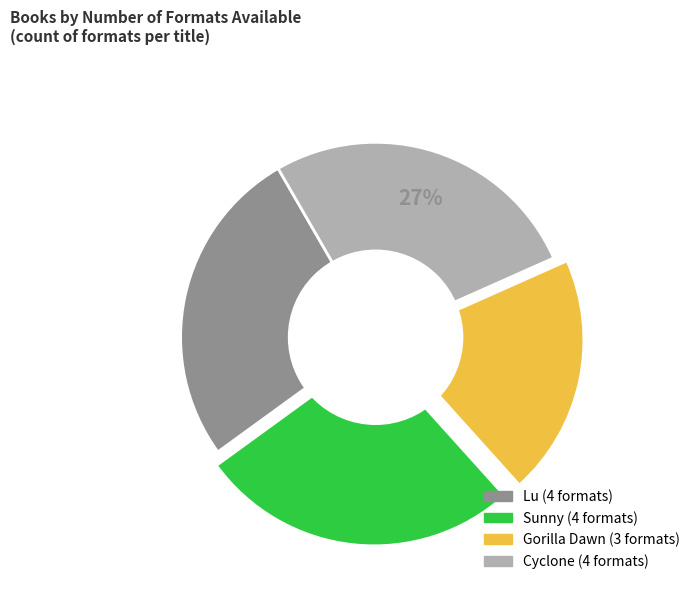

Approximately how many times larger is the value at Cyclone compared to Sunny?

1.0